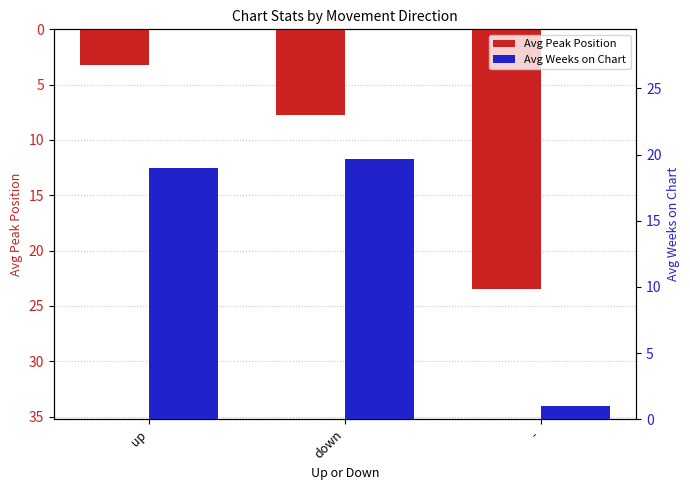

Which series has the largest total across all categories?

Avg Weeks on Chart